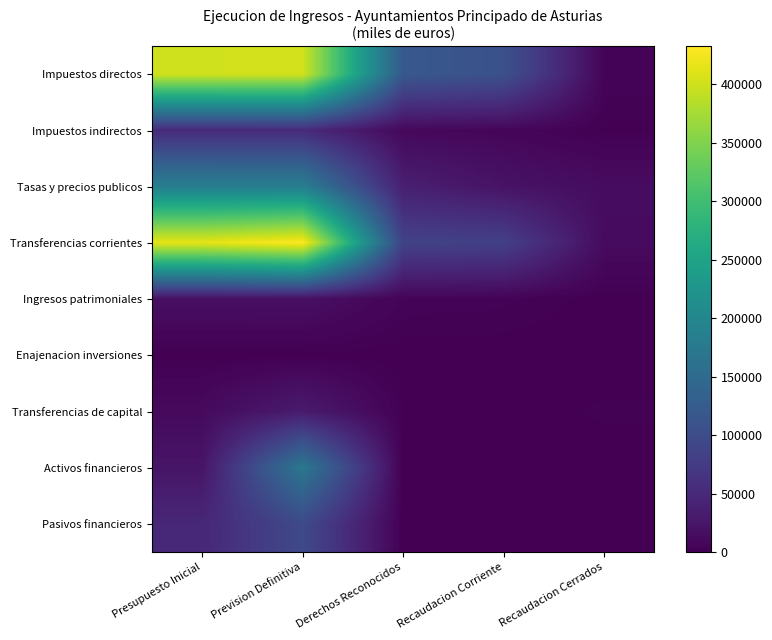

List the series in order of their peak value, highest first.

Transferencias corrientes, Impuestos directos, Tasas y precios publicos, Activos financieros, Pasivos financieros, Impuestos indirectos, Transferencias de capital, Ingresos patrimoniales, Enajenacion inversiones